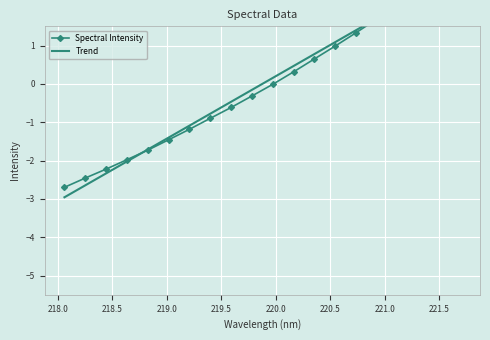

How many data points in Trend are above 0?

10